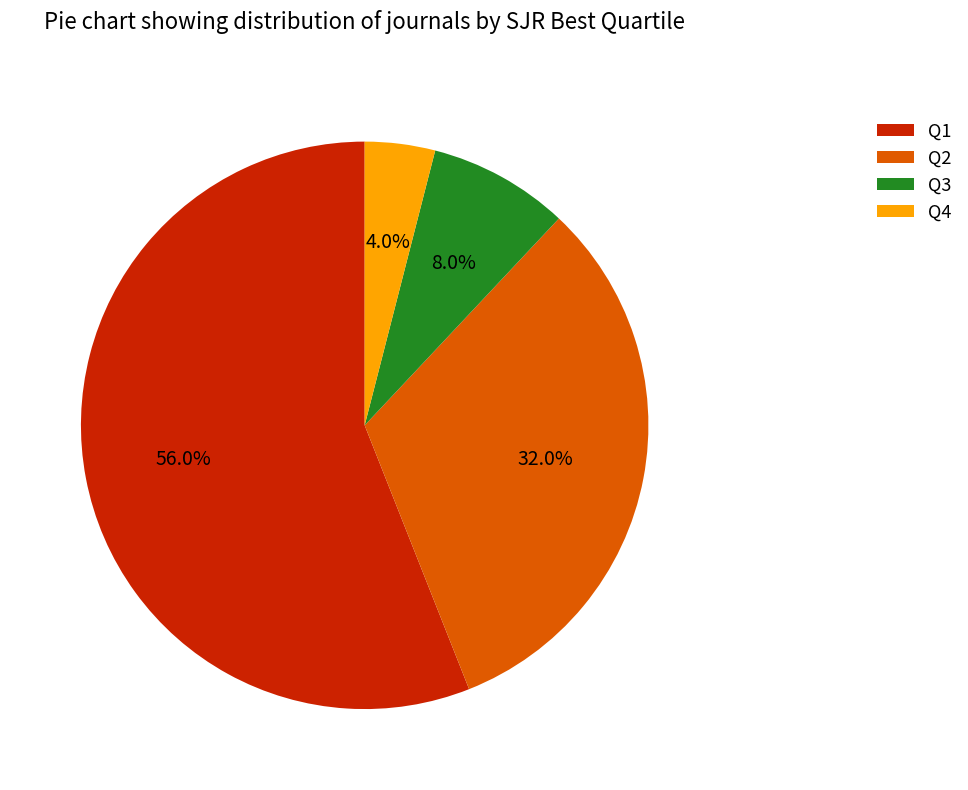

How much of the chart is everything except Q4?

96.0%